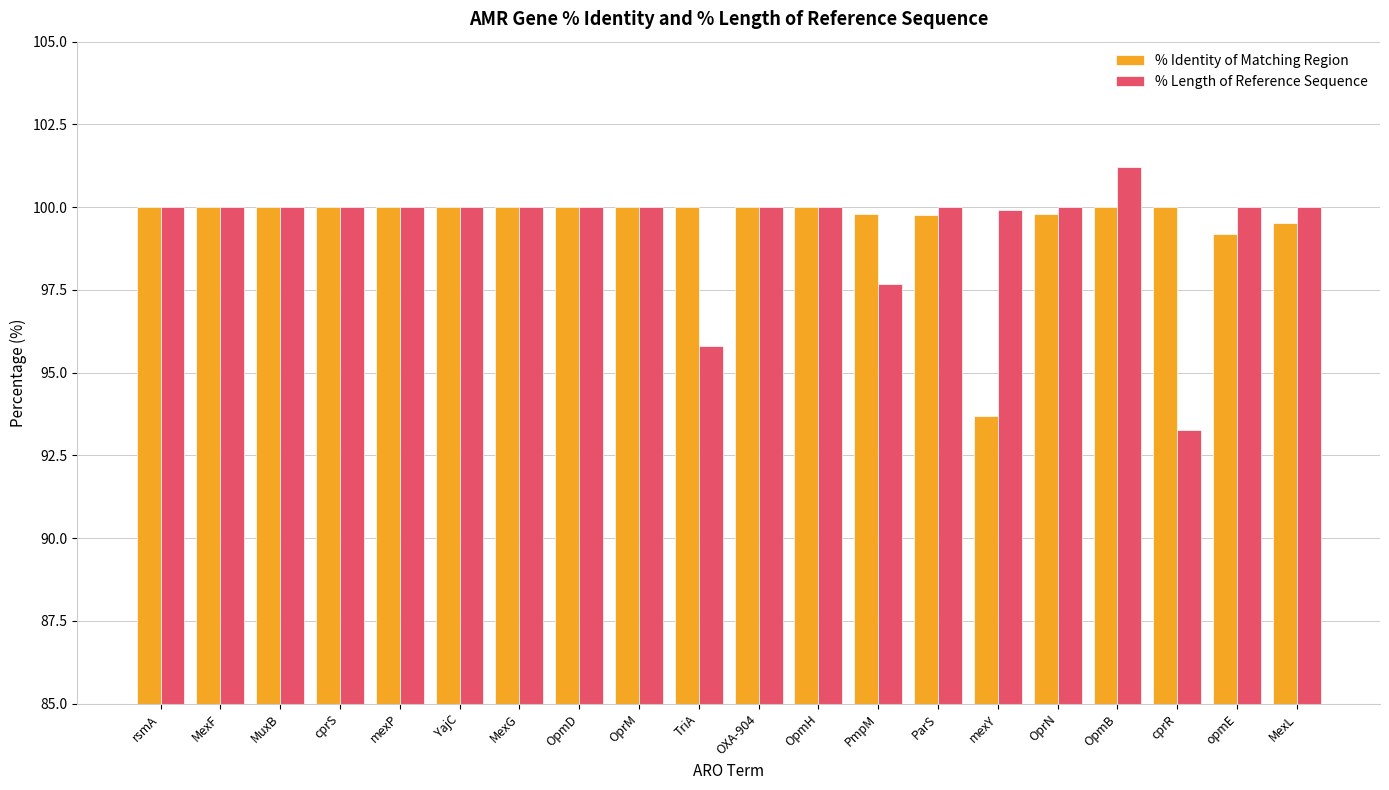

How many bars are there in each group?

2